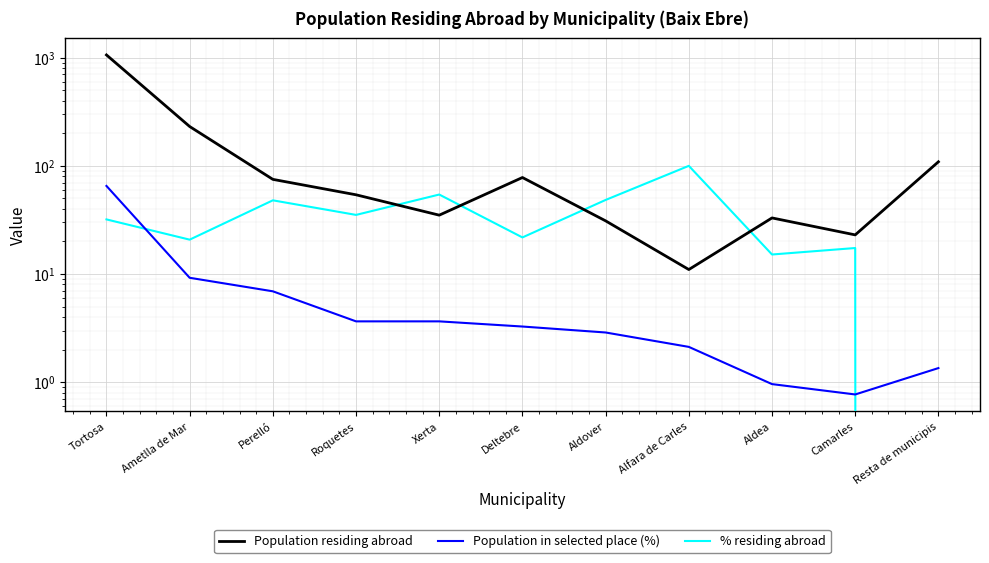

True or false: Population residing abroad has more than 2 interior local peaks.

False